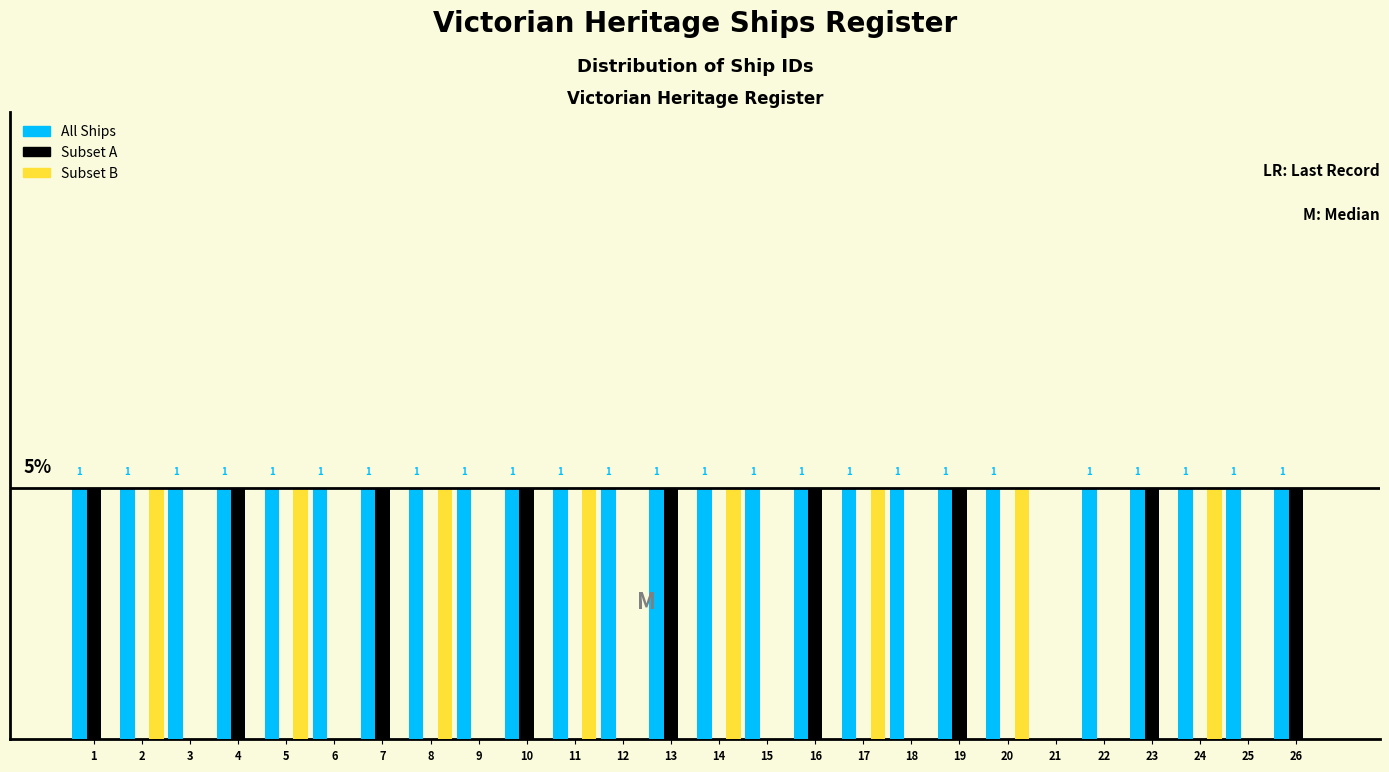

What are all the series names shown in the legend?

All Ships, Subset A, Subset B